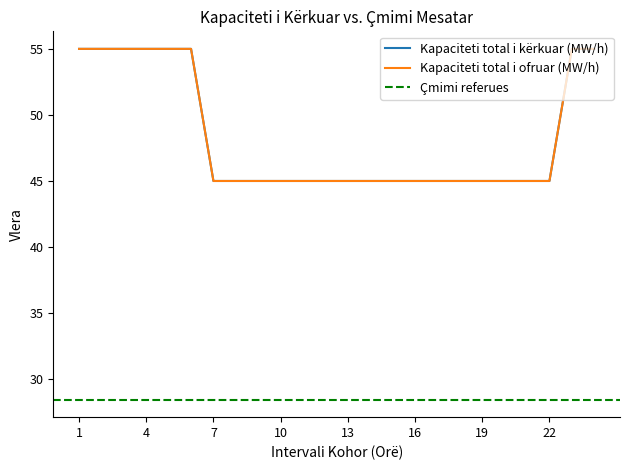

What is the value of the Kapaciteti total i kërkuar (MW/h) point at the 14th from the left?

45